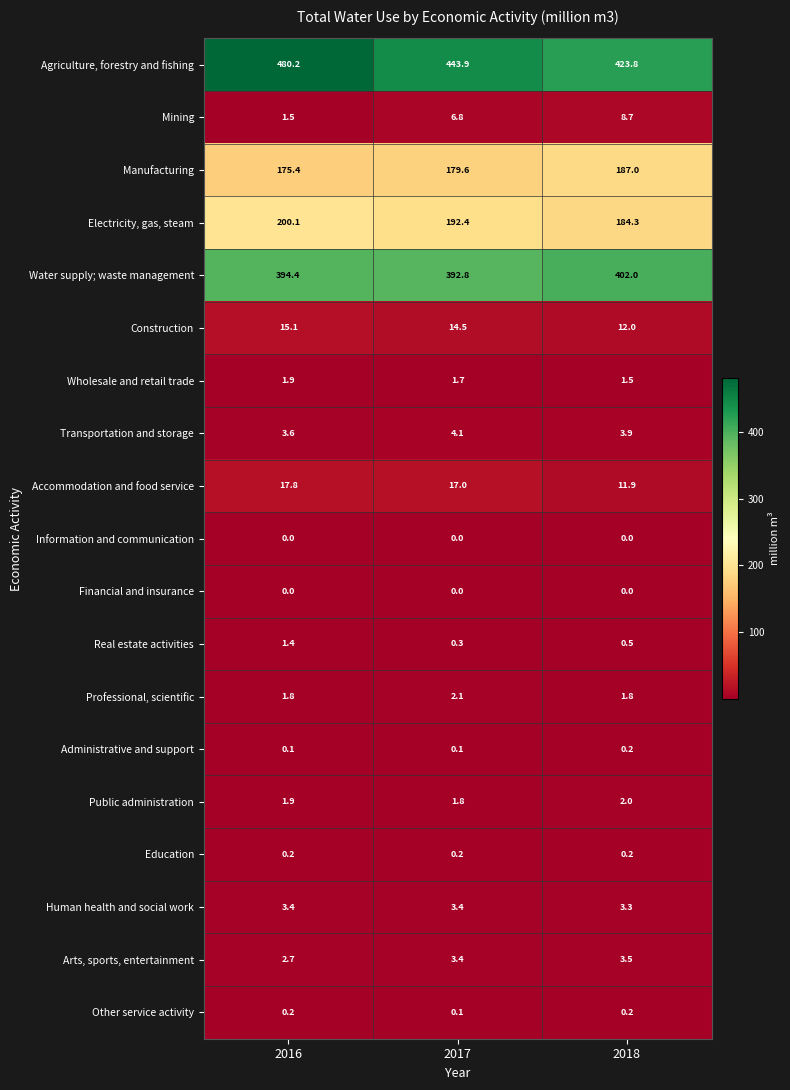

What is the sum of all Other service activity values?

0.5